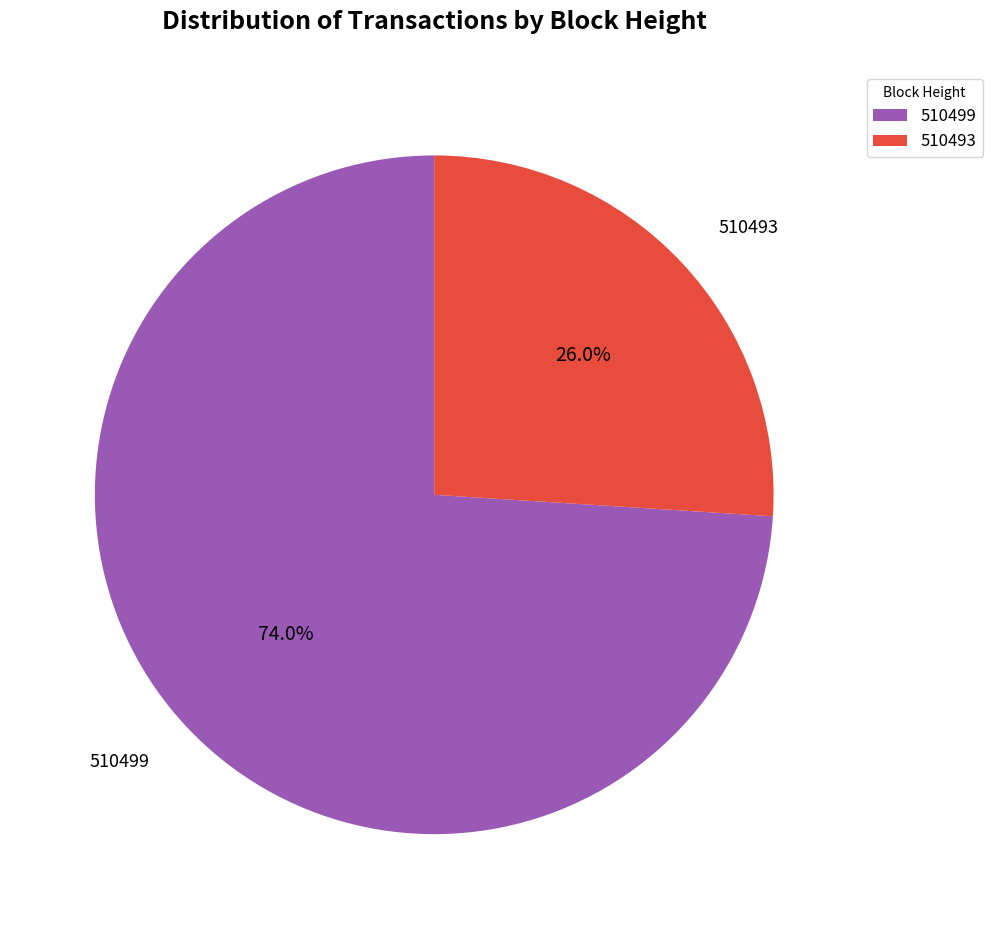

To the nearest percent, what is the difference between the largest and smallest slice percentages?

48%